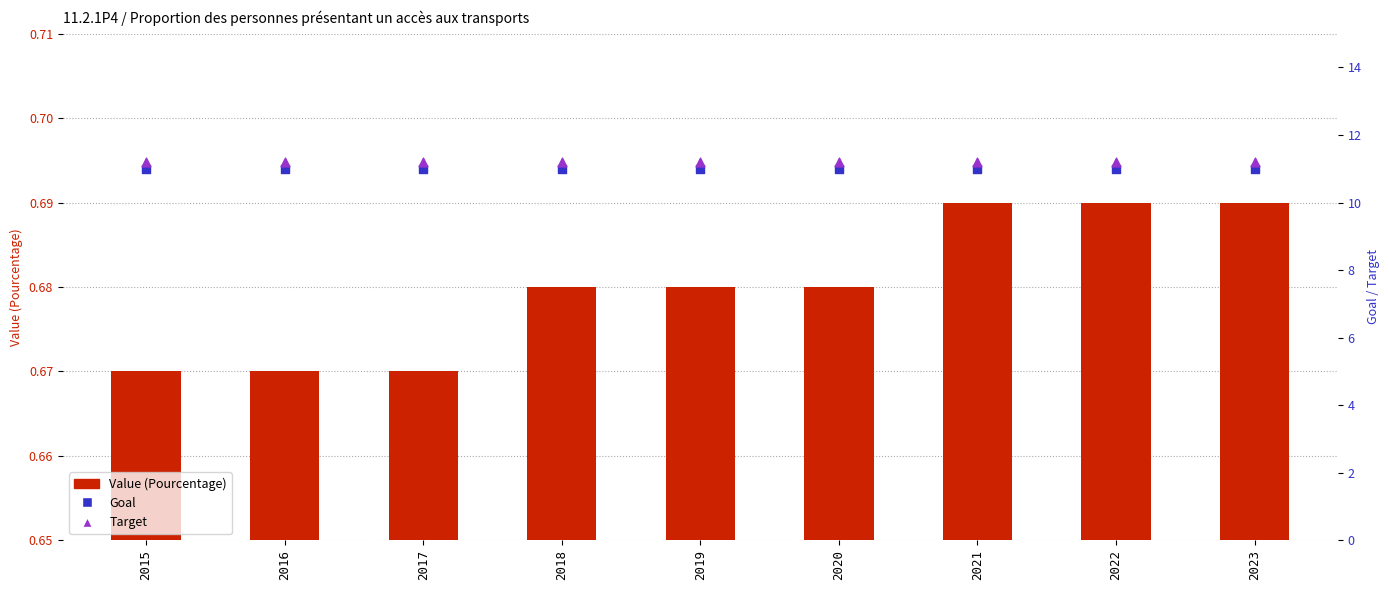

Which series contains the lowest Y value?

Value (Pourcentage)